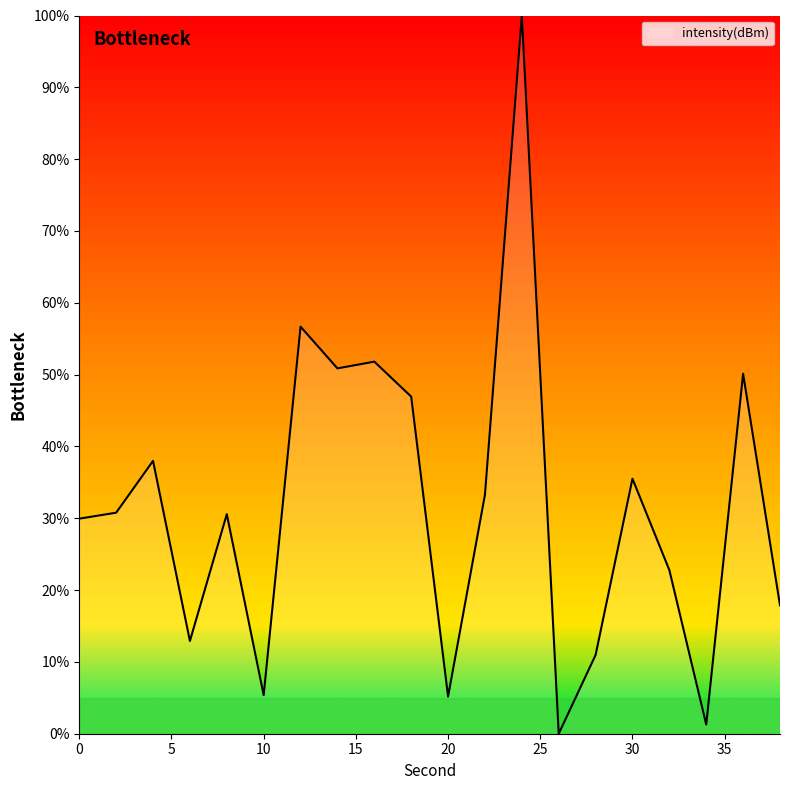

What is the greatest value displayed?

100.0